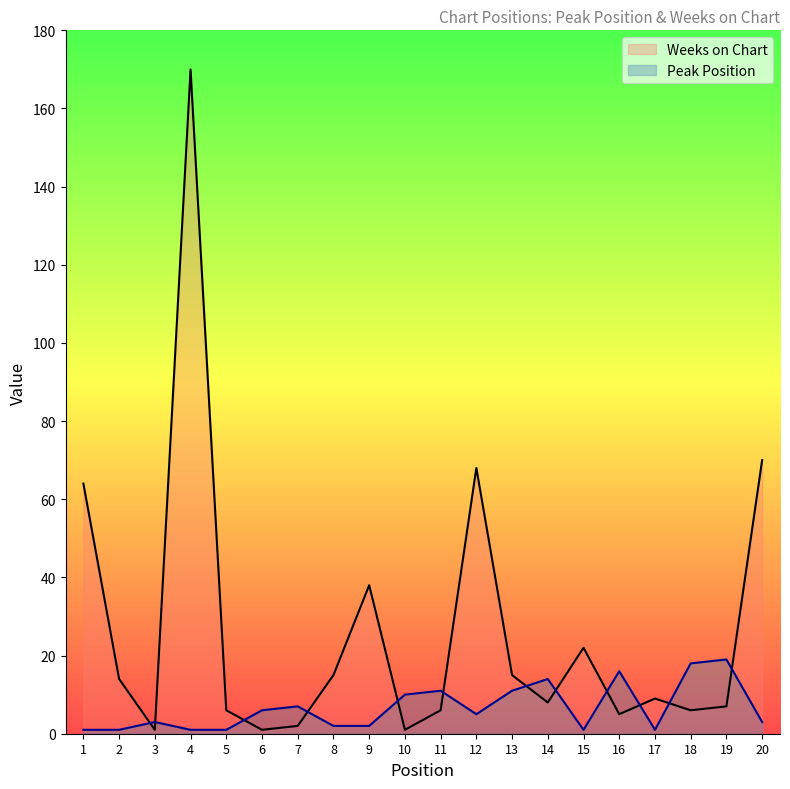

Does the chart have visible grid lines?

No